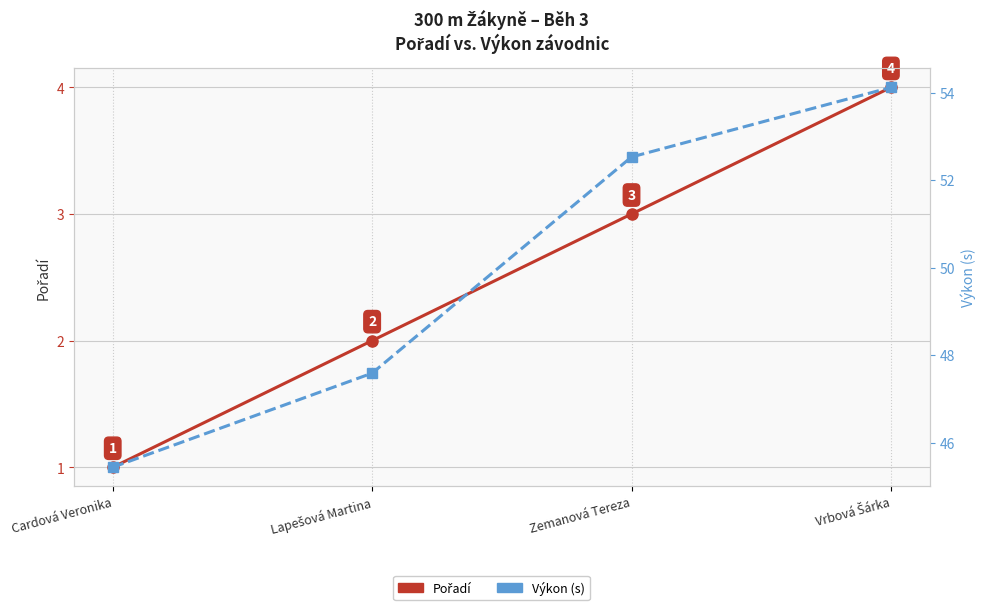

What are all the series names shown in the legend?

Pořadí, Výkon (s)